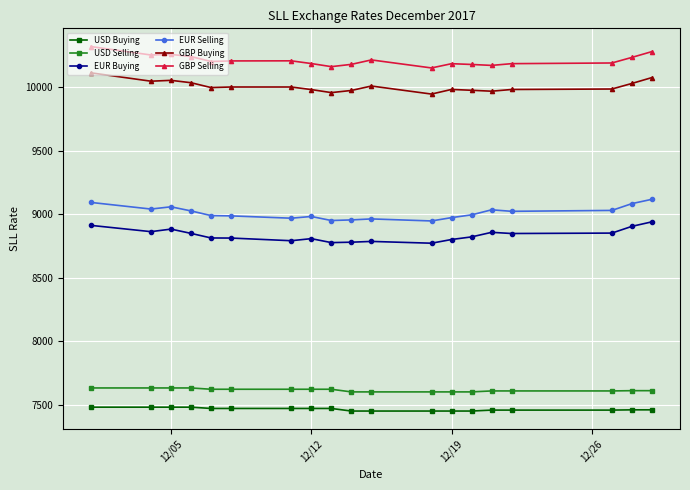

What is the maximum value shown in the chart?

10318.5